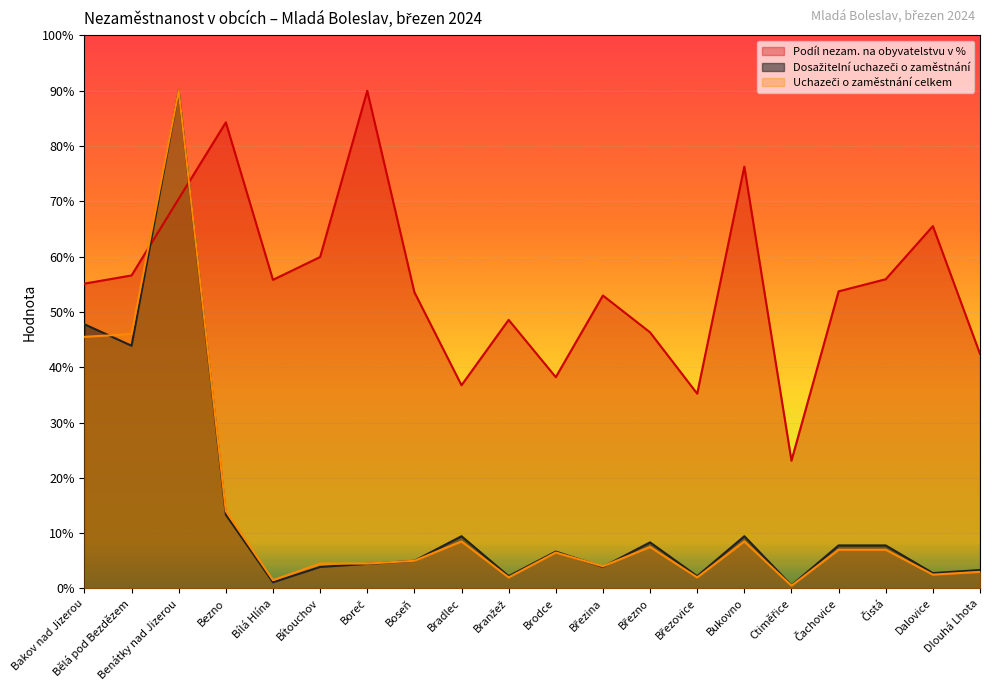

Reading right to left, what are all the values shown in this chart?

Podíl nezam. na obyvatelstvu v %: Dlouhá Lhota=84.8	Dalovice=131.0	Čistá=111.8	Čachovice=107.4	Ctiměřice=46.2	Bukovno=152.5	Březovice=70.4	Březno=92.6	Březina=105.9	Brodce=76.4	Branžež=97.1	Bradlec=73.5	Boseň=107.1	Boreč=180.0	Bítouchov=119.9	Bílá Hlína=111.6	Bezno=168.6	Benátky nad Jizerou=140.9	Bělá pod Bezdězem=113.2	Bakov nad Jizerou=110.2
Dosažitelní uchazeči o zaměstnání: Dlouhá Lhota=6.7	Dalovice=5.6	Čistá=15.6	Čachovice=15.6	Ctiměřice=1.1	Bukovno=18.9	Březovice=4.4	Březno=16.7	Březina=7.8	Brodce=13.3	Branžež=4.4	Bradlec=18.9	Boseň=10.0	Boreč=8.9	Bítouchov=7.8	Bílá Hlína=2.2	Bezno=26.7	Benátky nad Jizerou=180.0	Bělá pod Bezdězem=87.8	Bakov nad Jizerou=95.6
Uchazeči o zaměstnání celkem: Dlouhá Lhota=6.0	Dalovice=5.0	Čistá=14.0	Čachovice=14.0	Ctiměřice=1.0	Bukovno=17.0	Březovice=4.0	Březno=15.0	Březina=8.0	Brodce=13.0	Branžež=4.0	Bradlec=17.0	Boseň=10.0	Boreč=9.0	Bítouchov=9.0	Bílá Hlína=3.0	Bezno=28.0	Benátky nad Jizerou=180.0	Bělá pod Bezdězem=92.0	Bakov nad Jizerou=91.0